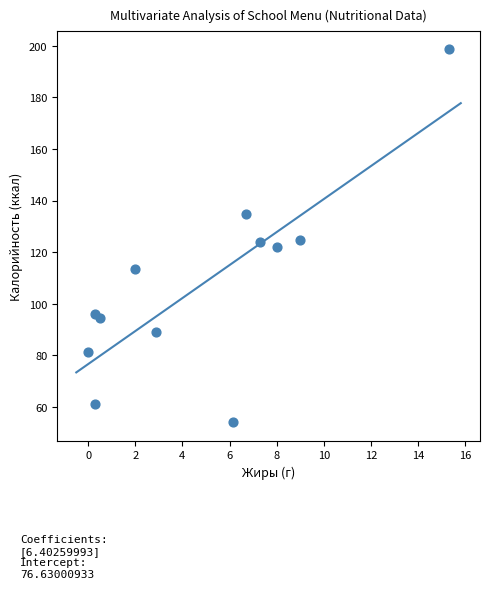

What is the range of Y values (max minus min)?

144.5